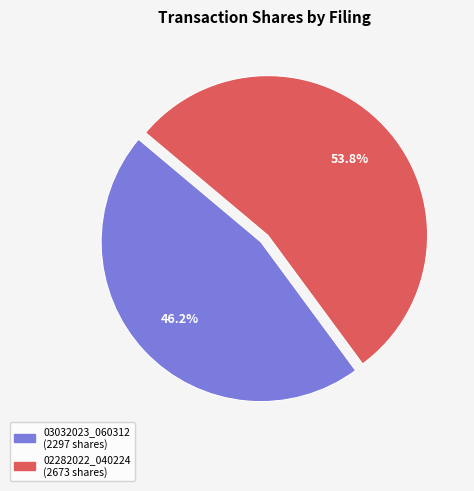

Is there a majority slice in this chart?

Yes